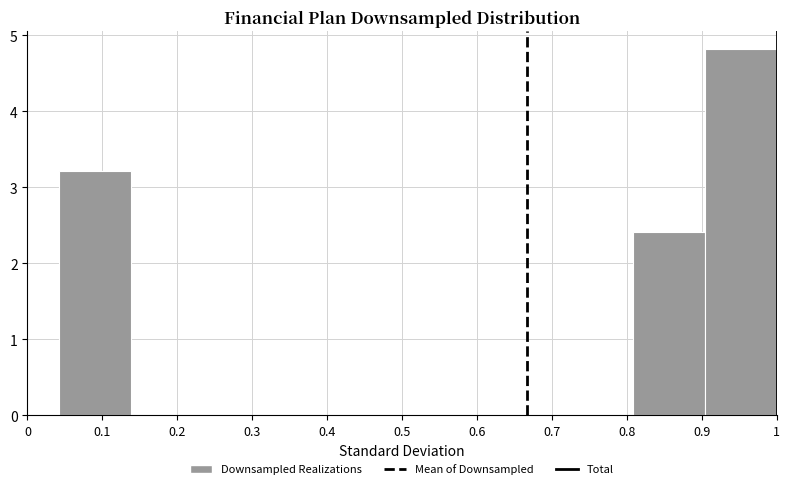

Reading left to right, transcribe this chart: for each bar, give the range it covers on the x-axis and its height. Neither the bar edges nor the heights are printed on the chart, so give them approximately, as read against the axes.

0.04 to 0.14: 3.2
0.14 to 0.23: 0
0.23 to 0.33: 0
0.33 to 0.43: 0
0.43 to 0.52: 0
0.52 to 0.62: 0
0.62 to 0.71: 0
0.71 to 0.81: 0
0.81 to 0.90: 2.4
0.90 to 1.00: 4.8